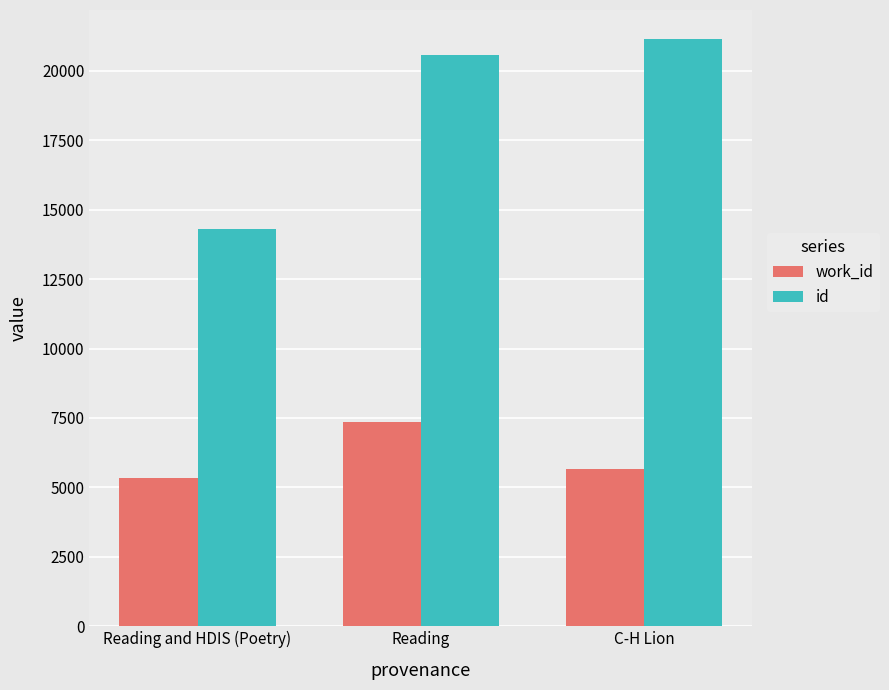

What position from the left is Reading and HDIS (Poetry)?

1